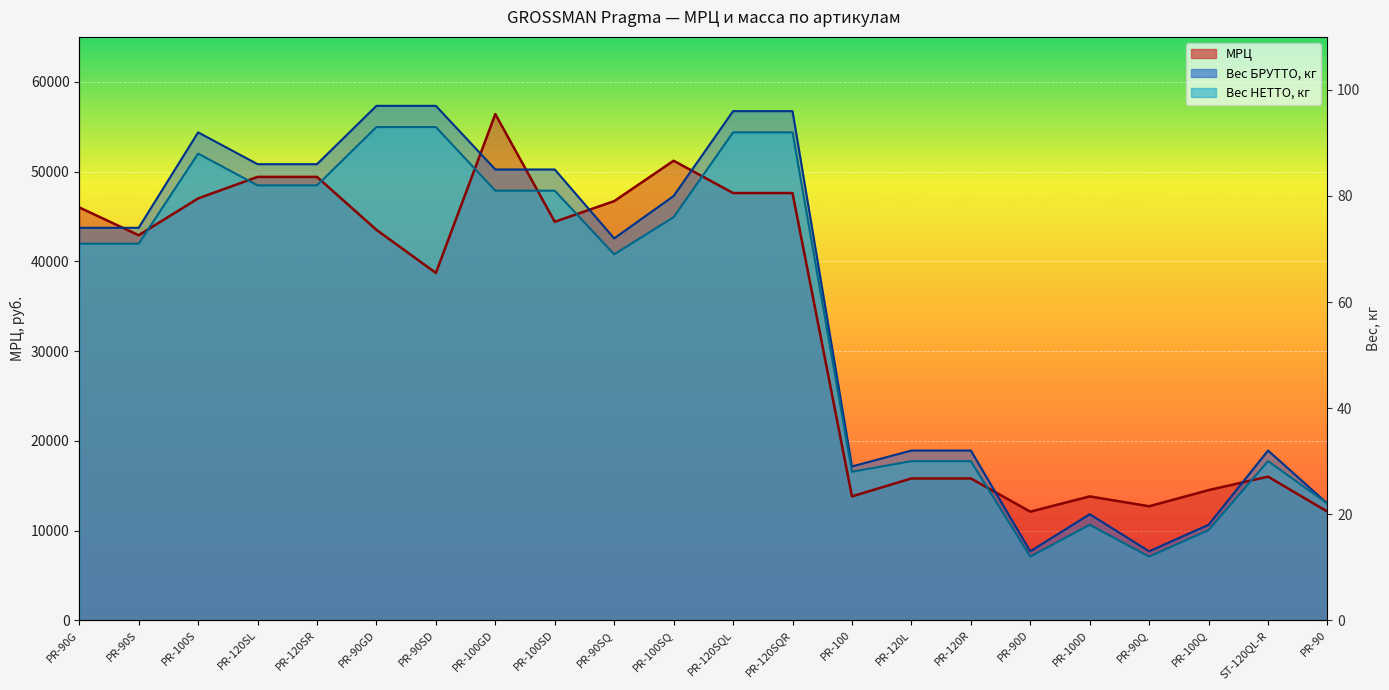

At which label does МРЦ reach its minimum?

PR-90D